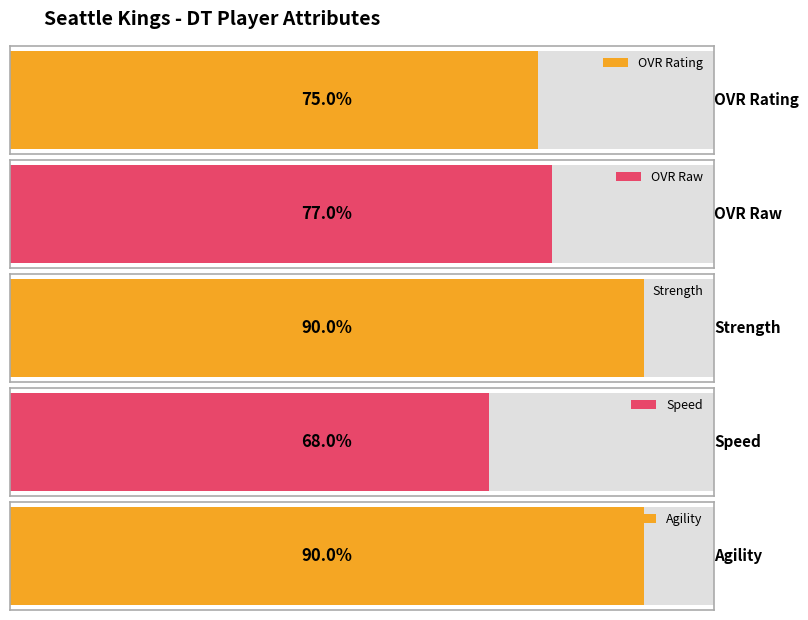

What is the greatest value displayed?

90.0